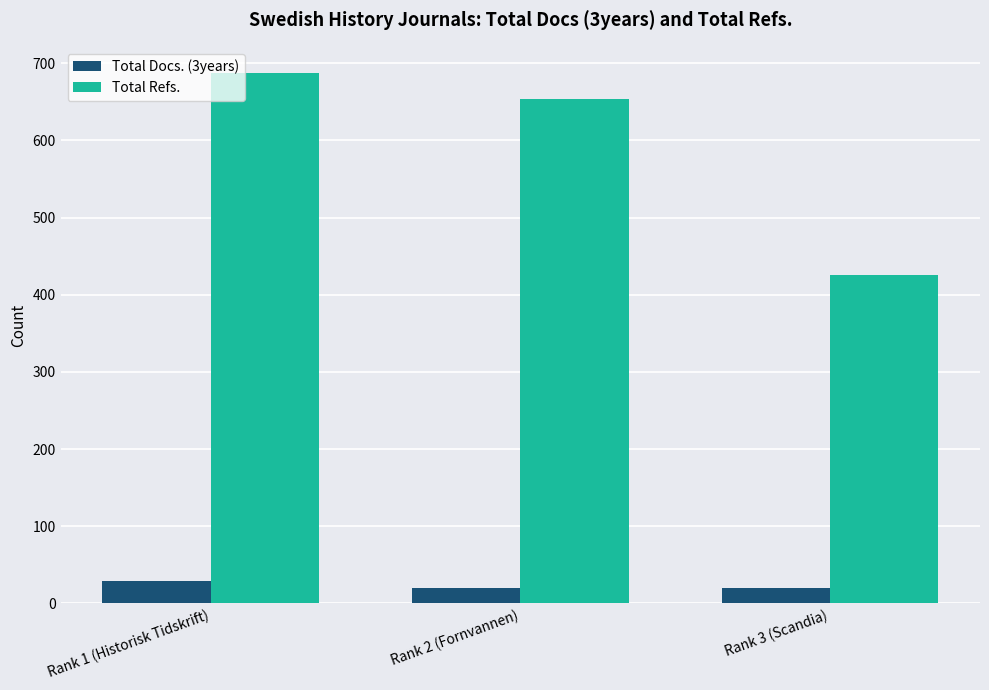

Reading left to right, extract all data points from this chart.

Total Docs. (3years): 29	20	20
Total Refs.: 687	654	425